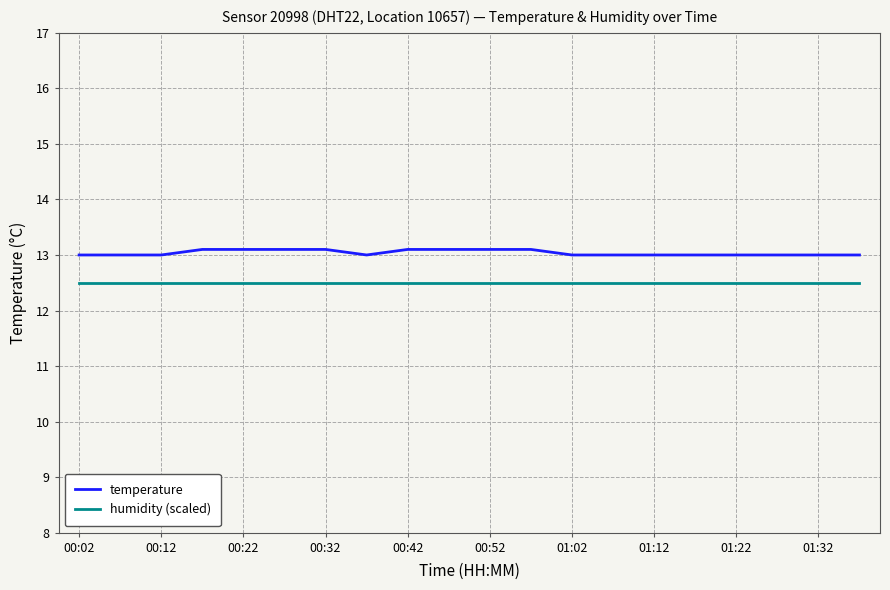

Which series has the largest range (max minus min)?

temperature